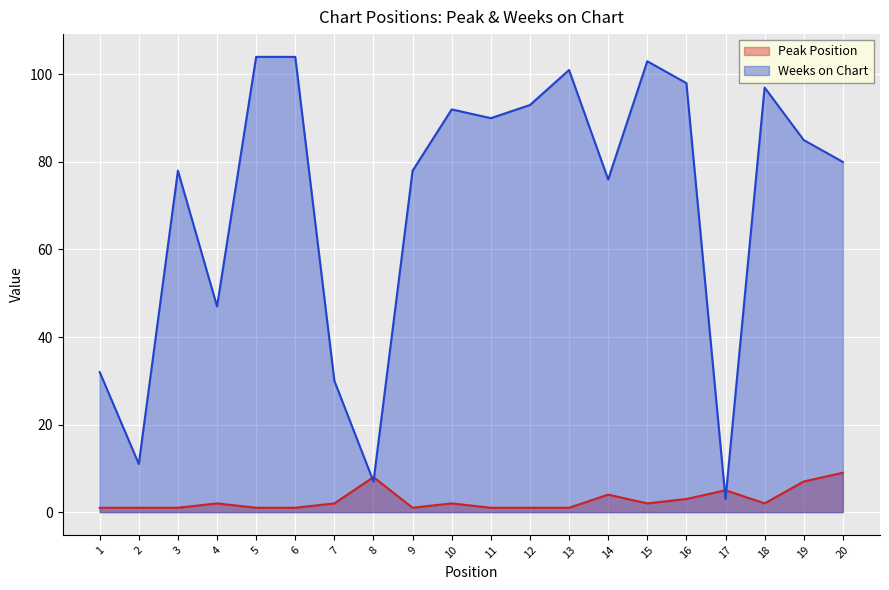

What is the difference between the second highest and second lowest values in the Peak Position series?

7